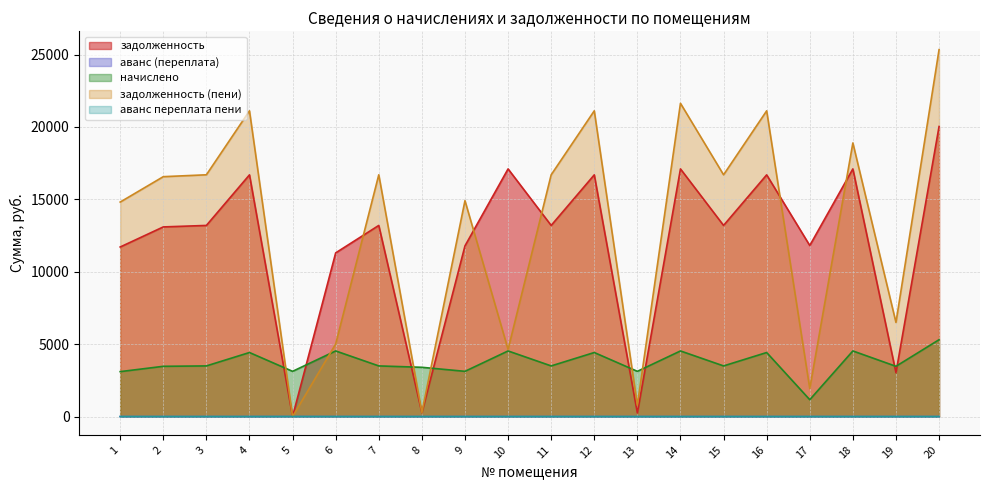

How many series are shown in this chart?

5